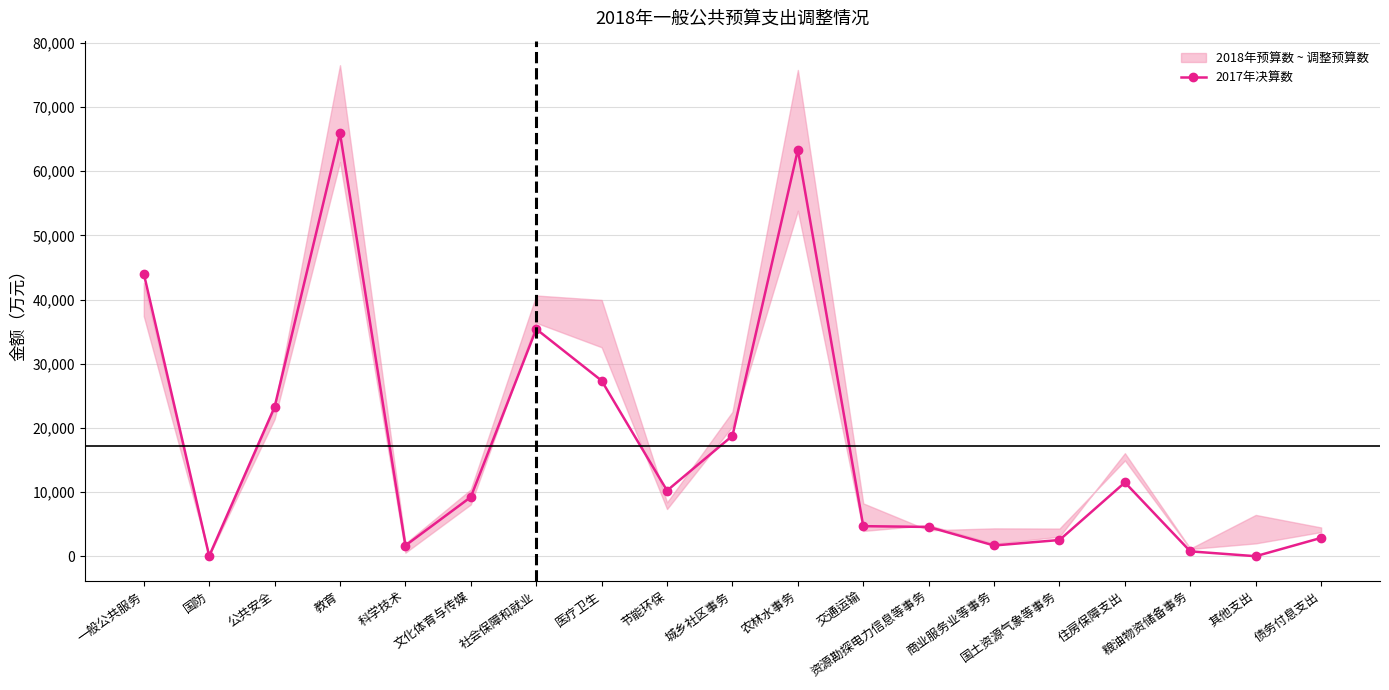

At which label does the data first exceed 9238?

一般公共服务